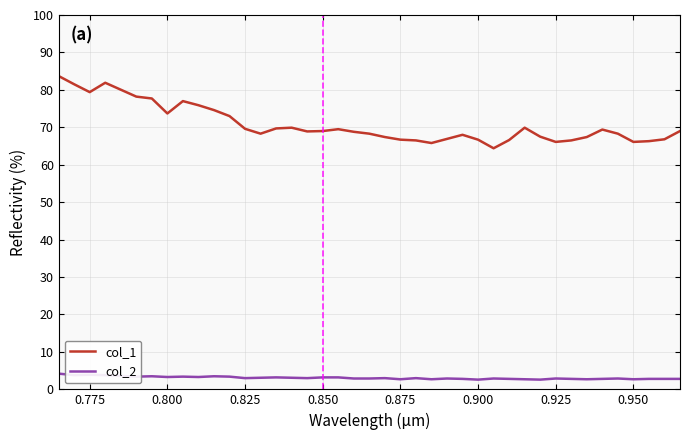

What is the highest value of the col_2 series?

4.2